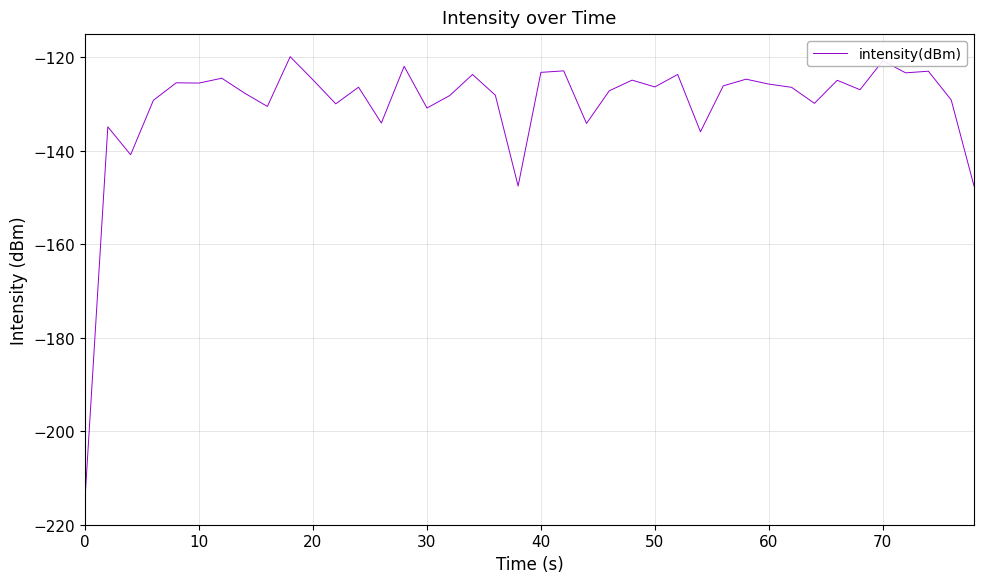

What is the sum of all values?

-5213.6